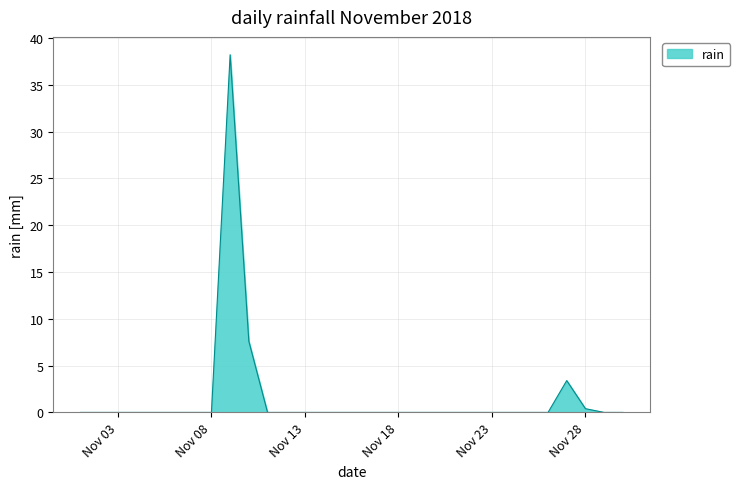

What is the difference between the maximum and minimum values?

38.2